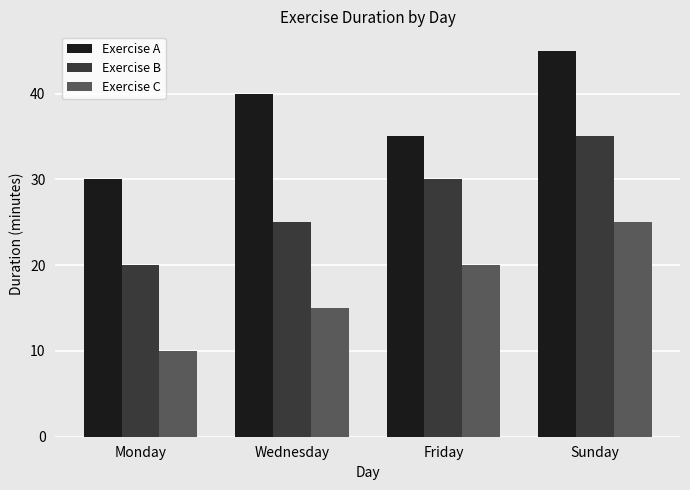

The value of Exercise C at Sunday is 25. True or false?

True